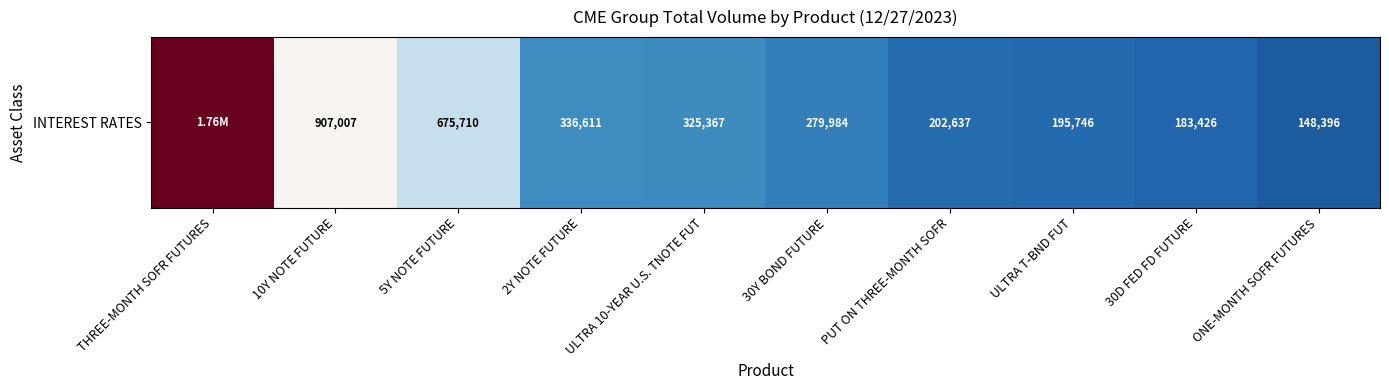

What is the maximum value shown in the chart?

1761082